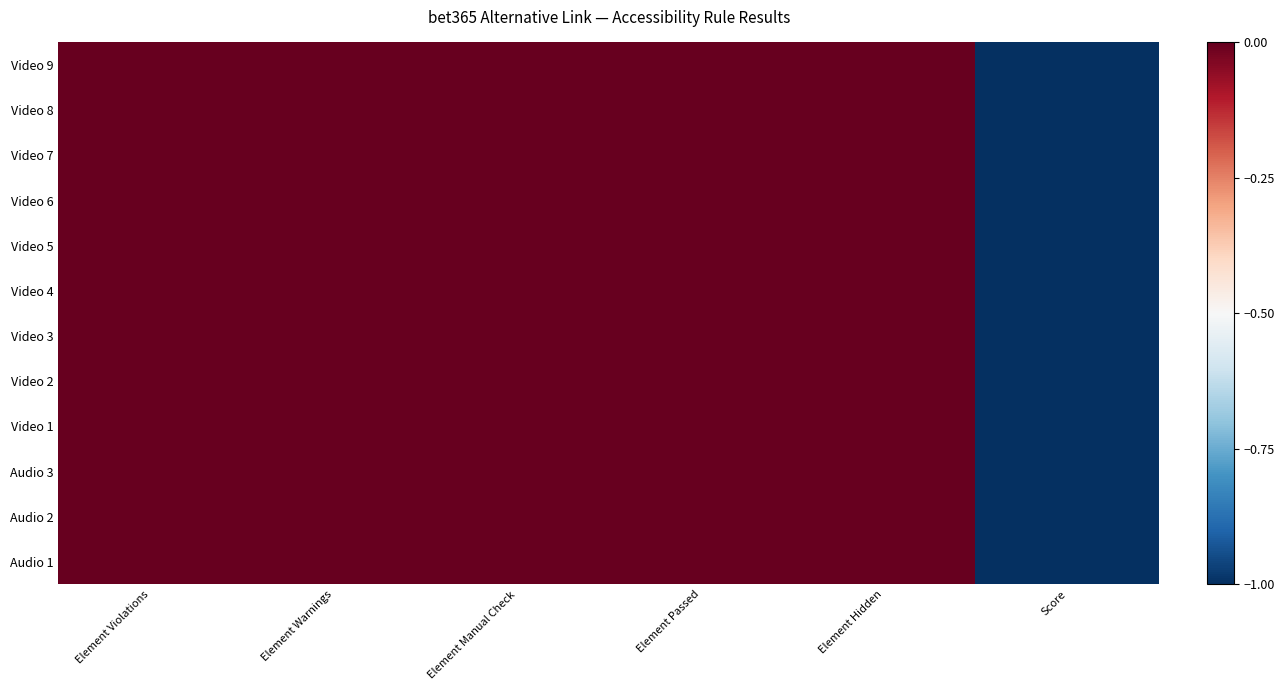

Which has a higher value, Element Hidden or Score?

Element Hidden